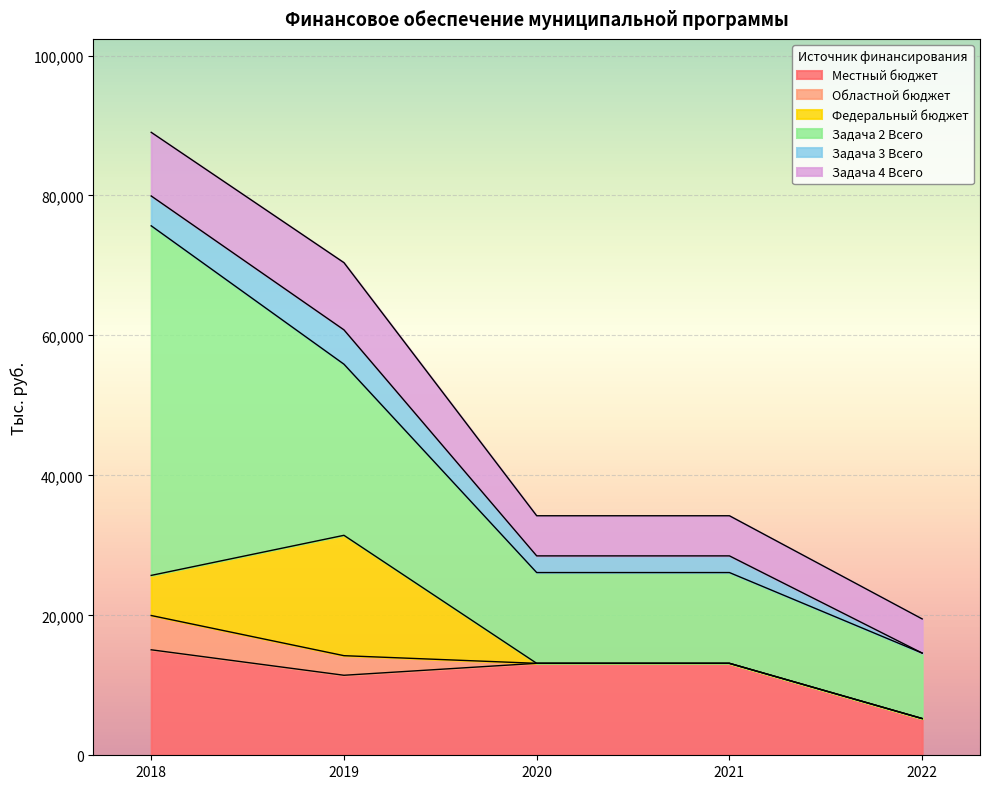

What is the total value across all series at 2020?

34229.0